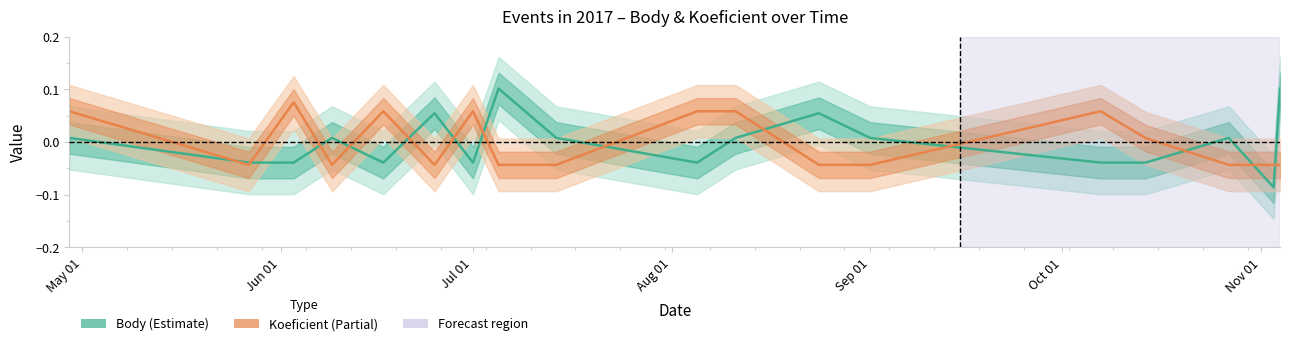

Where do Koeficient and Body first cross each other?

2017-04-29 and 2017-05-27